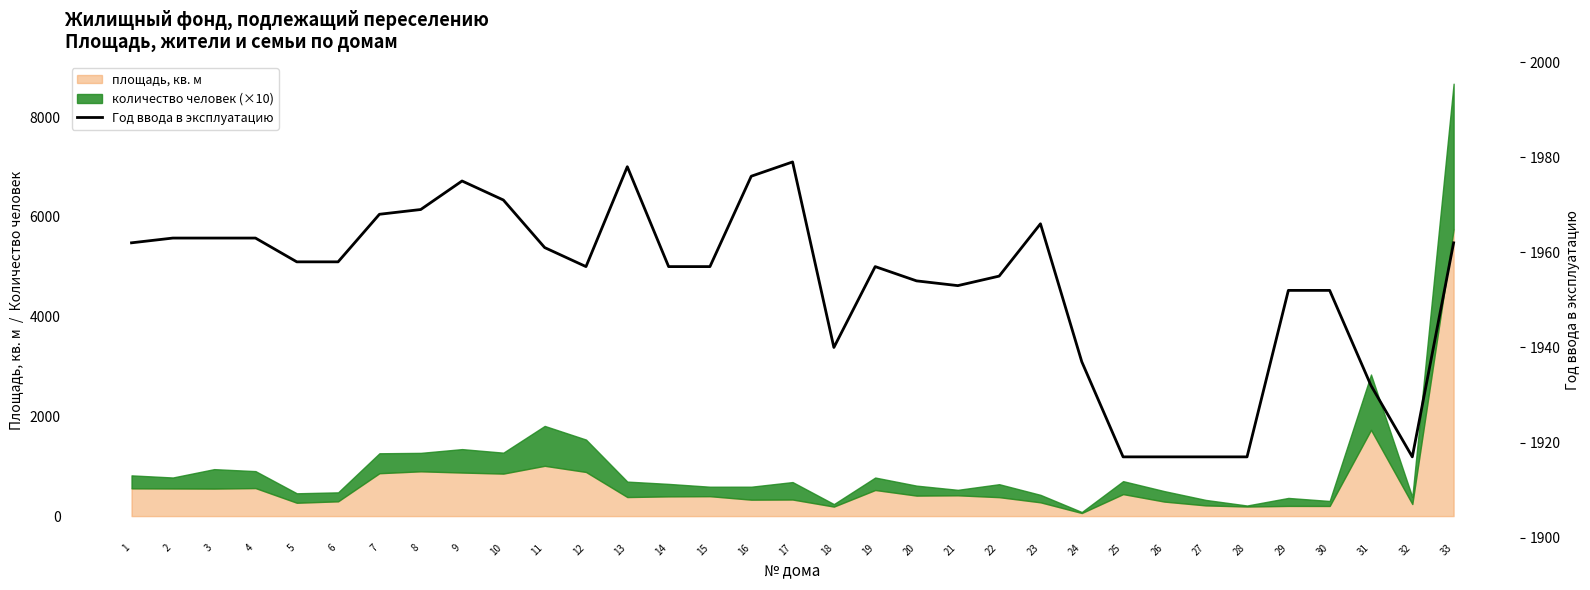

True or false: the data shows 625 at 6.

False